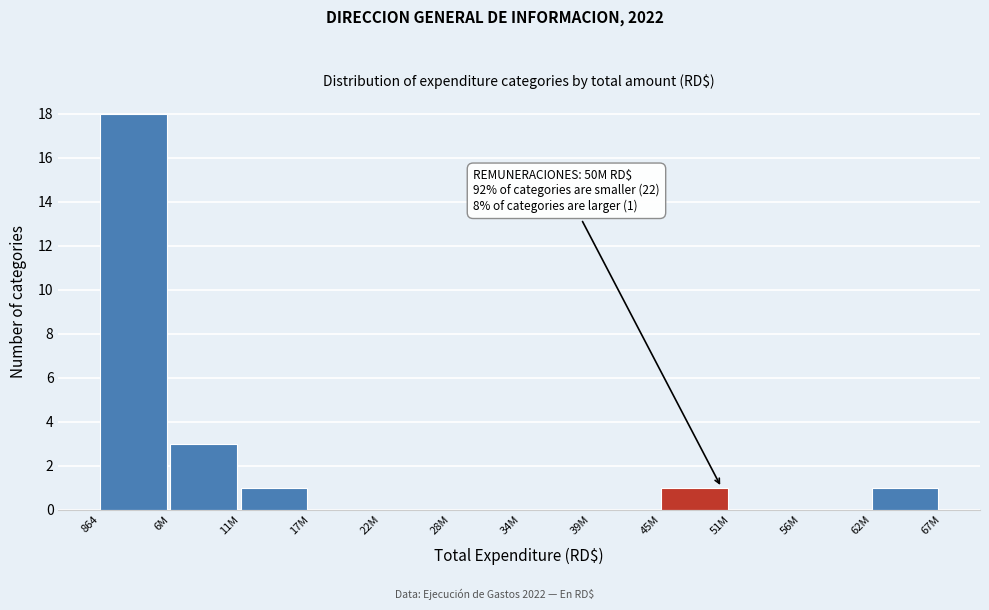

Reading left to right, what are all the values shown in this chart?

864=18	6M=3	11M=1	17M=0	22M=0	28M=0	34M=0	39M=0	45M=1	51M=0	56M=0	62M=1